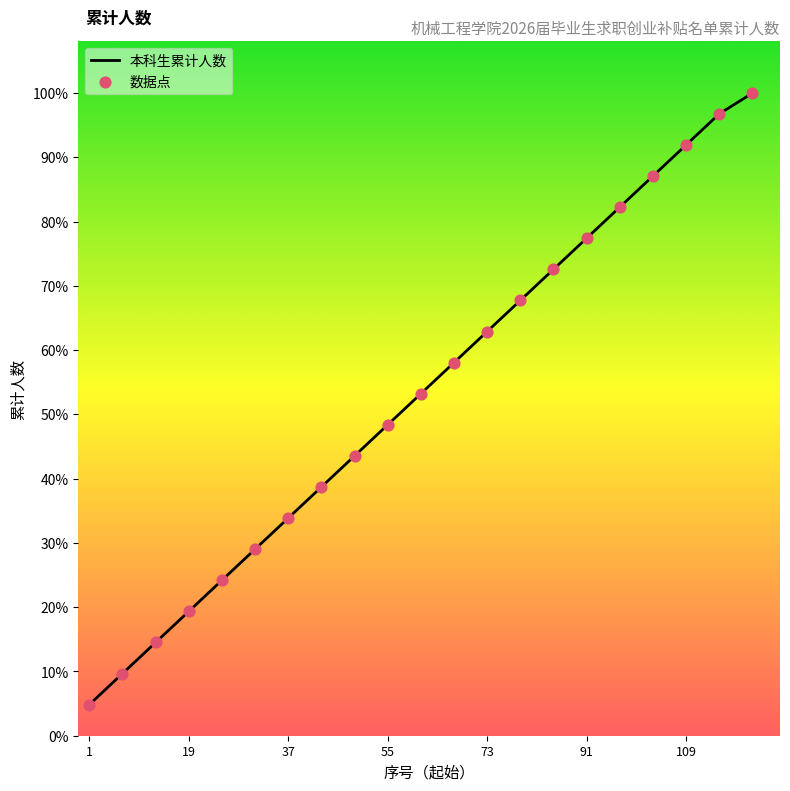

Is this an area chart (filled region under the line)?

Yes